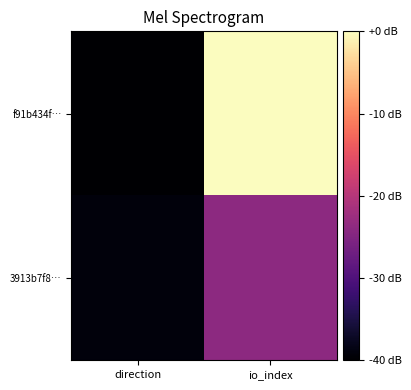

At how many categories does at least one series exceed 0?

2